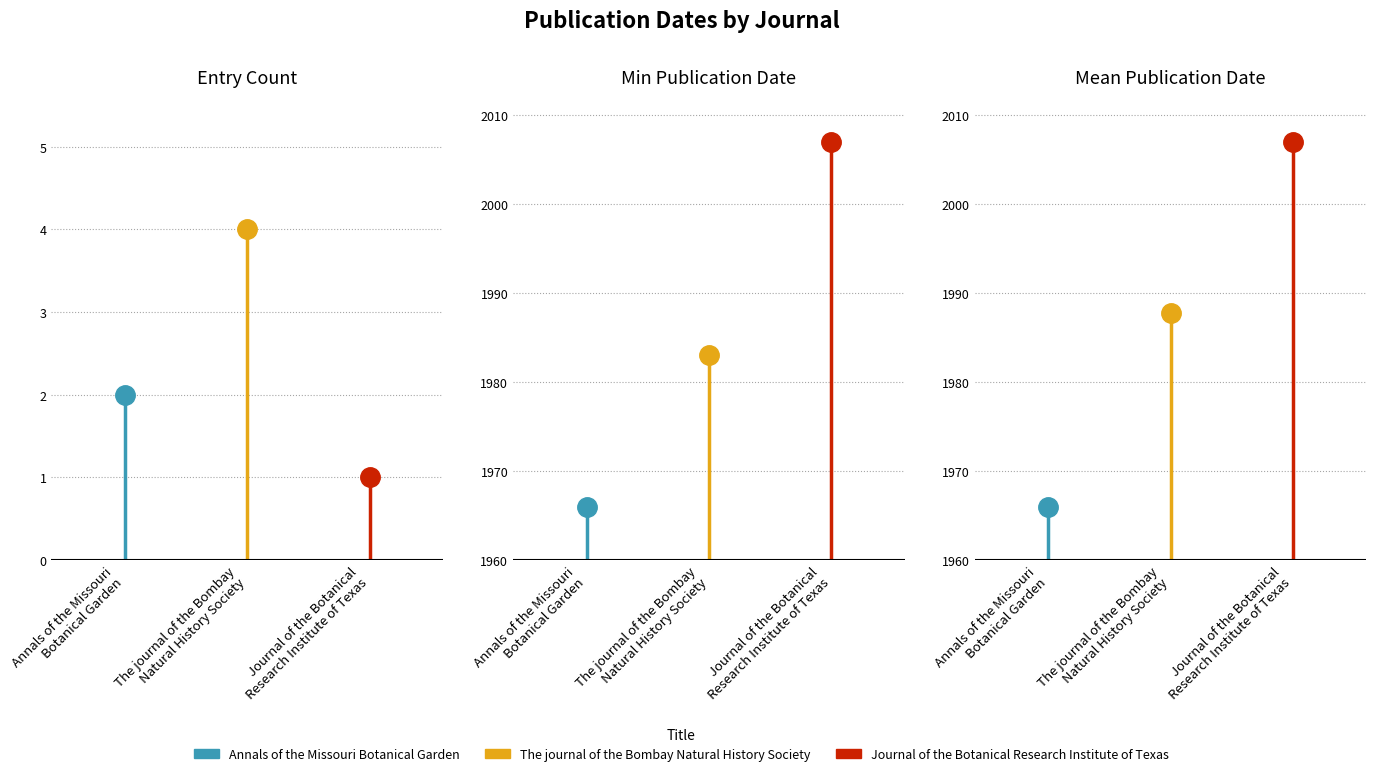

Which series has the widest spread of values?

Journal of the Botanical
Research Institute of Texas